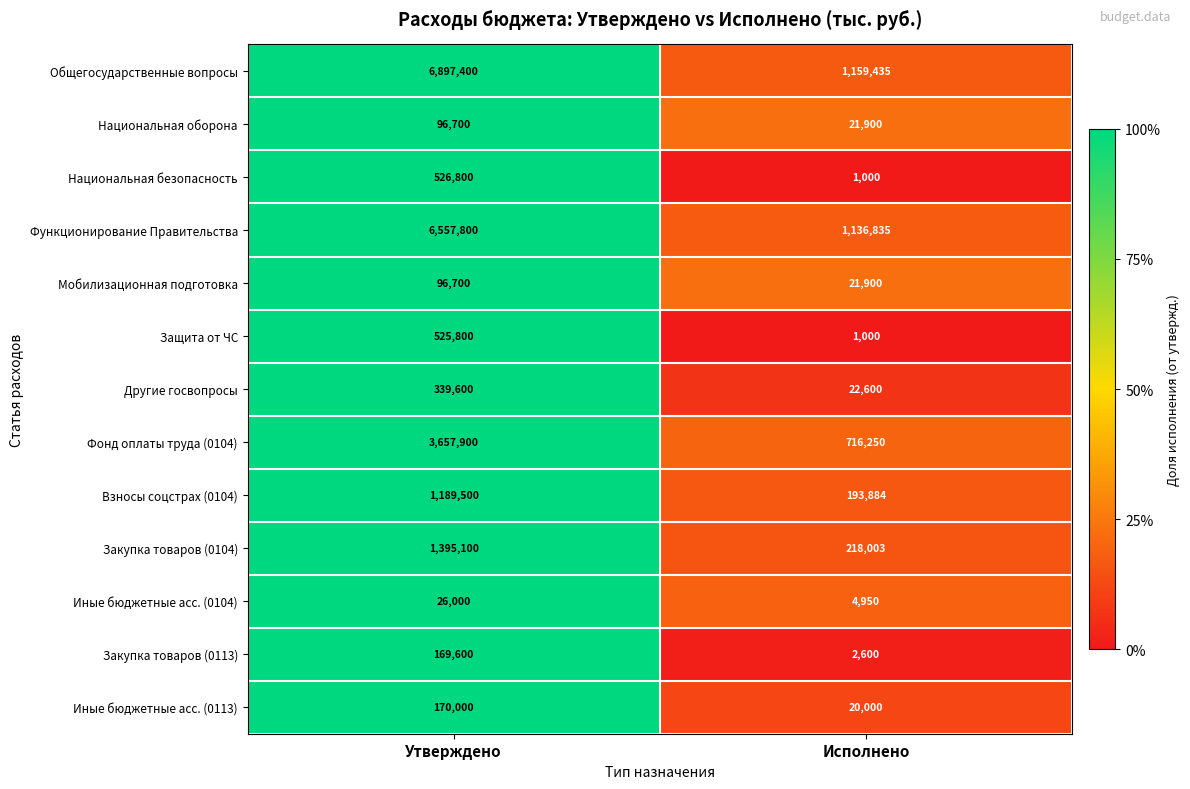

Reading left to right, list all the values displayed in this chart.

Общегосударственные вопросы: 6897400	1159435
Национальная оборона: 96700	21900
Национальная безопасность: 526800	1000
Функционирование Правительства: 6557800	1136835
Мобилизационная подготовка: 96700	21900
Защита от ЧС: 525800	1000
Другие госвопросы: 339600	22600
Фонд оплаты труда (0104): 3657900	716250
Взносы соцстрах (0104): 1189500	193884
Закупка товаров (0104): 1395100	218003
Иные бюджетные асс. (0104): 26000	4950
Закупка товаров (0113): 169600	2600
Иные бюджетные асс. (0113): 170000	20000